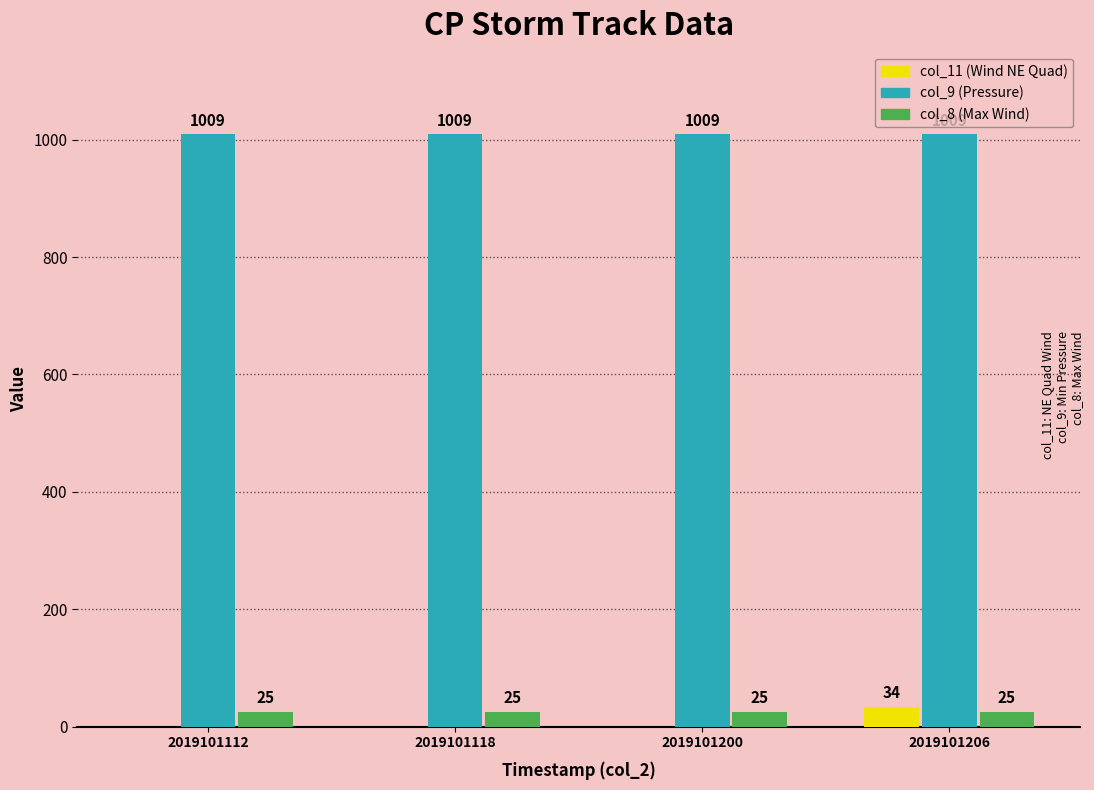

Reading left to right, extract all data points from this chart.

col_11 (Wind NE Quad): 2019101112=0	2019101118=0	2019101200=0	2019101206=34
col_9 (Pressure): 2019101112=1009	2019101118=1009	2019101200=1009	2019101206=1009
col_8 (Max Wind): 2019101112=25	2019101118=25	2019101200=25	2019101206=25